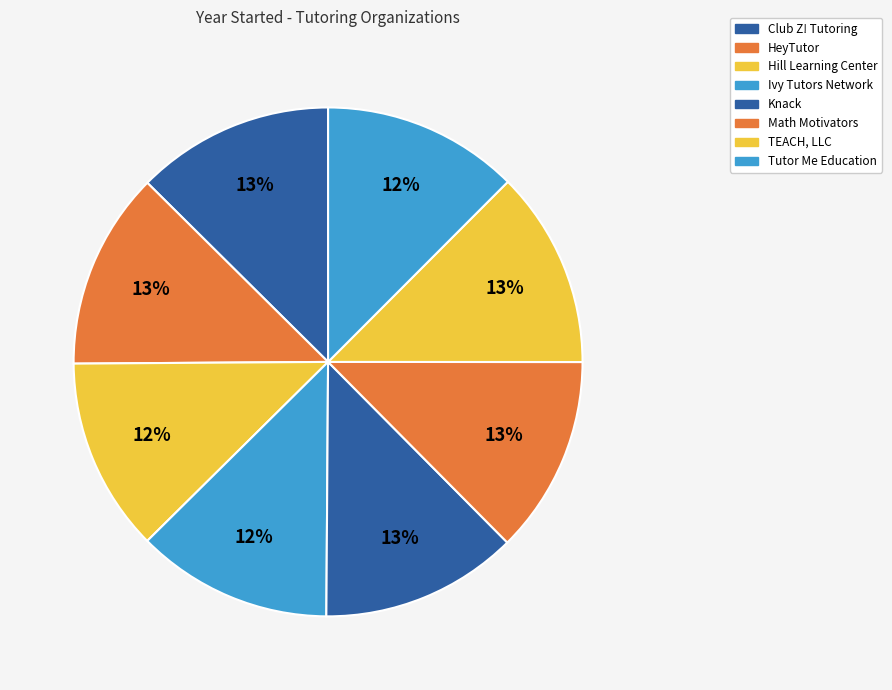

How many segments does this pie chart have?

8